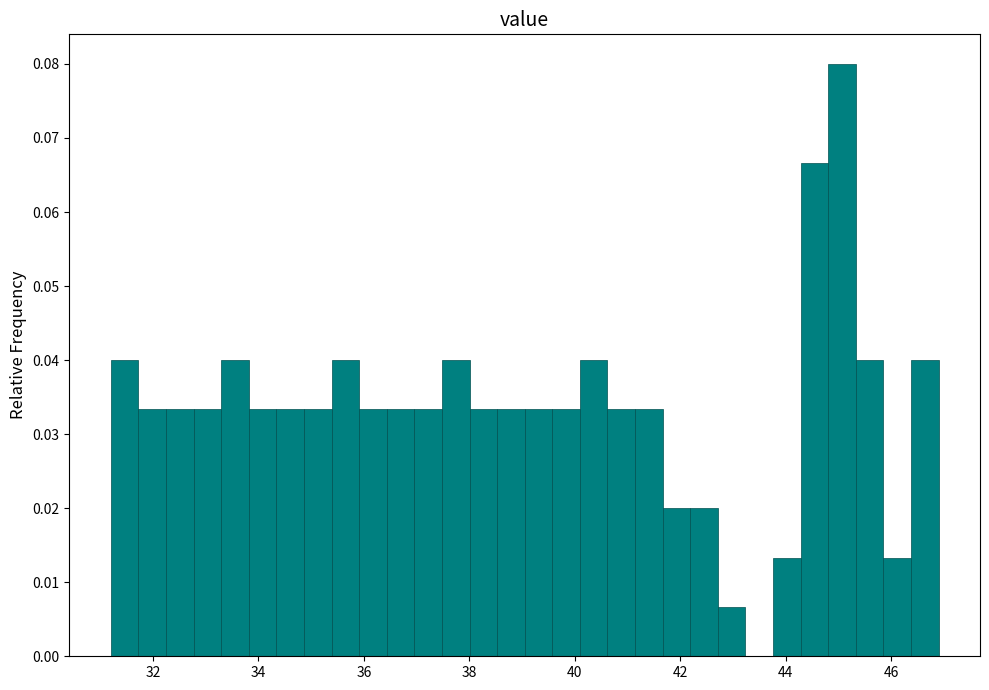

Around what value on the x-axis is the tallest bar? Give the approximate position of its centre, as read against the axis.

45.0